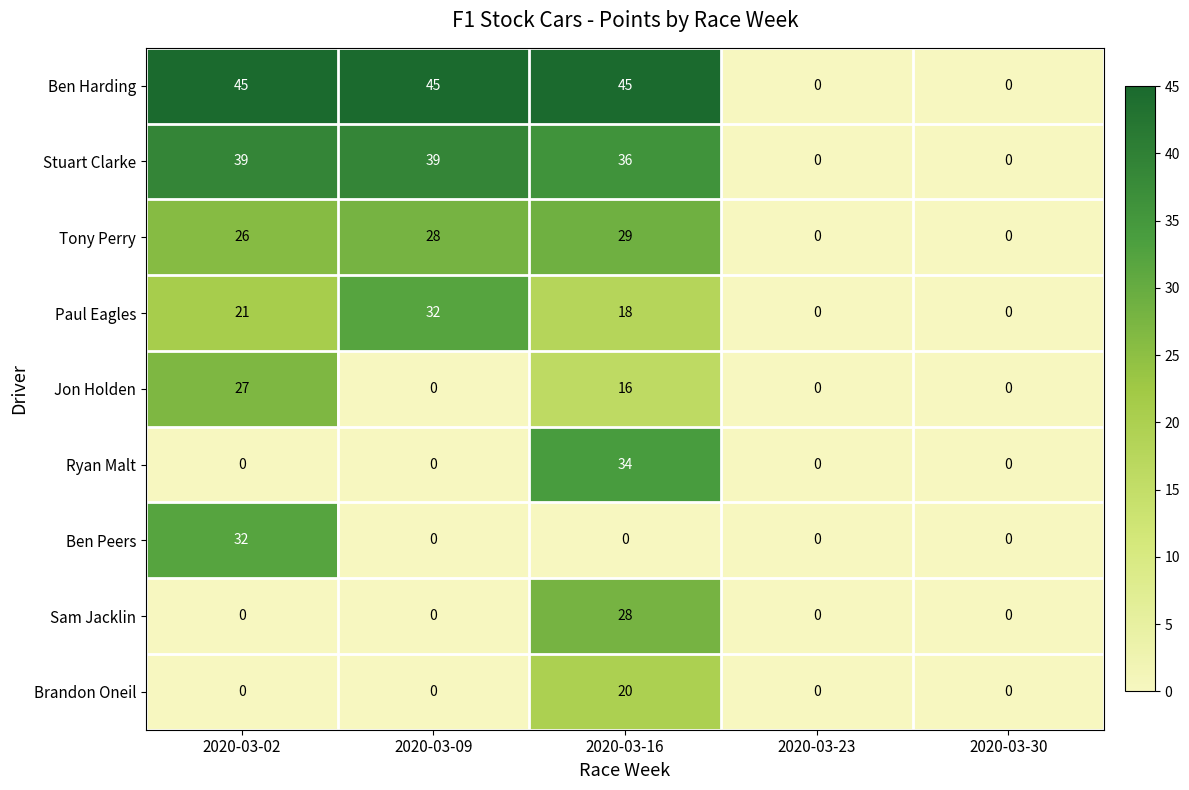

What is the greatest value displayed?

45